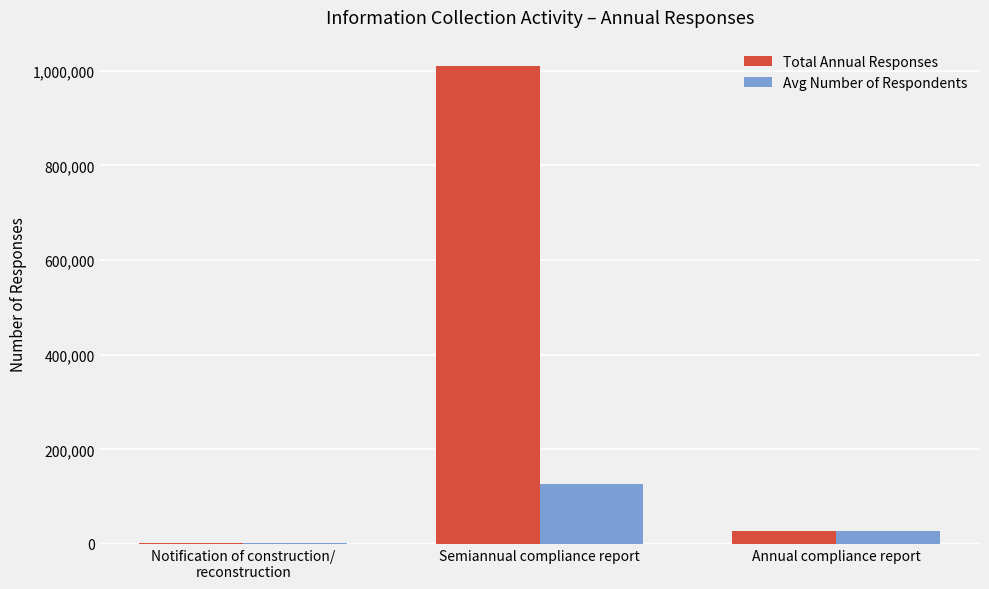

What is the maximum value shown in the chart?

1009474